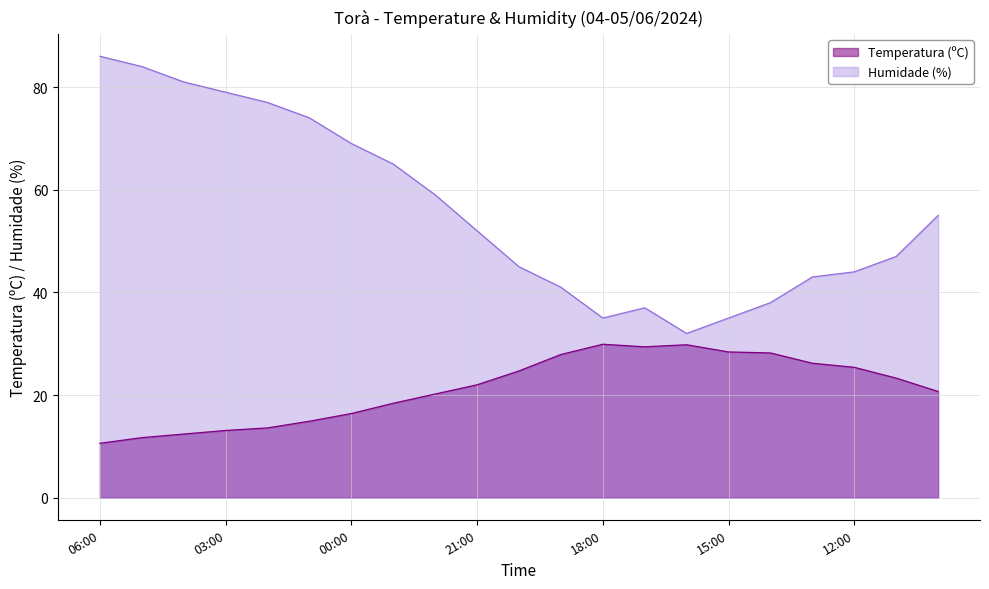

Between 04:00 and 21:00, which is larger?

21:00